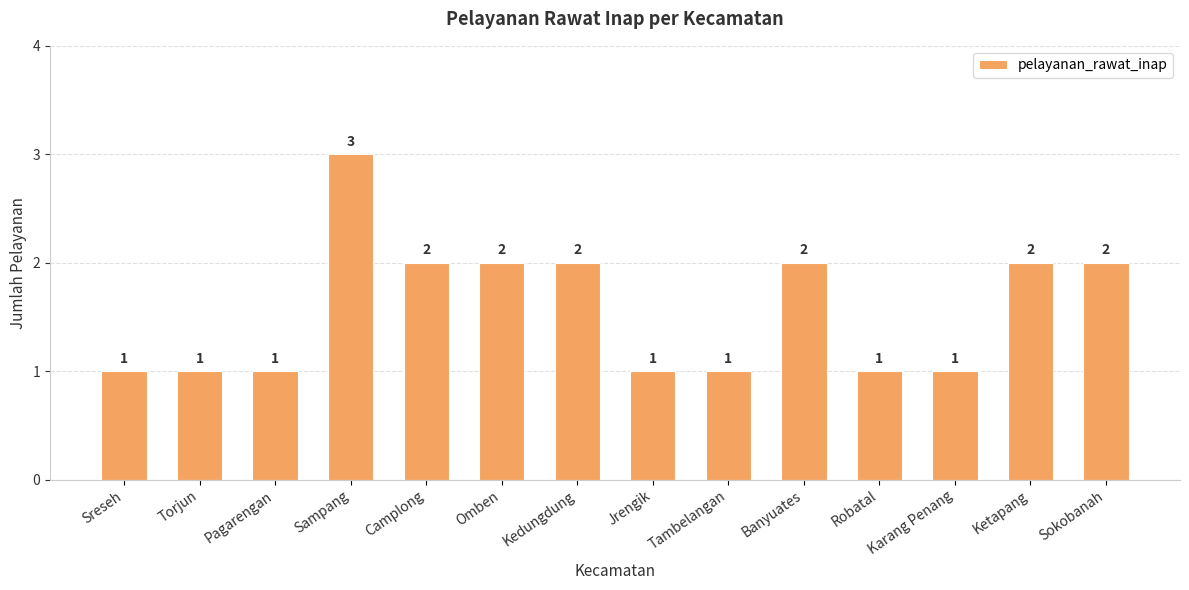

Does the chart contain any negative values?

No